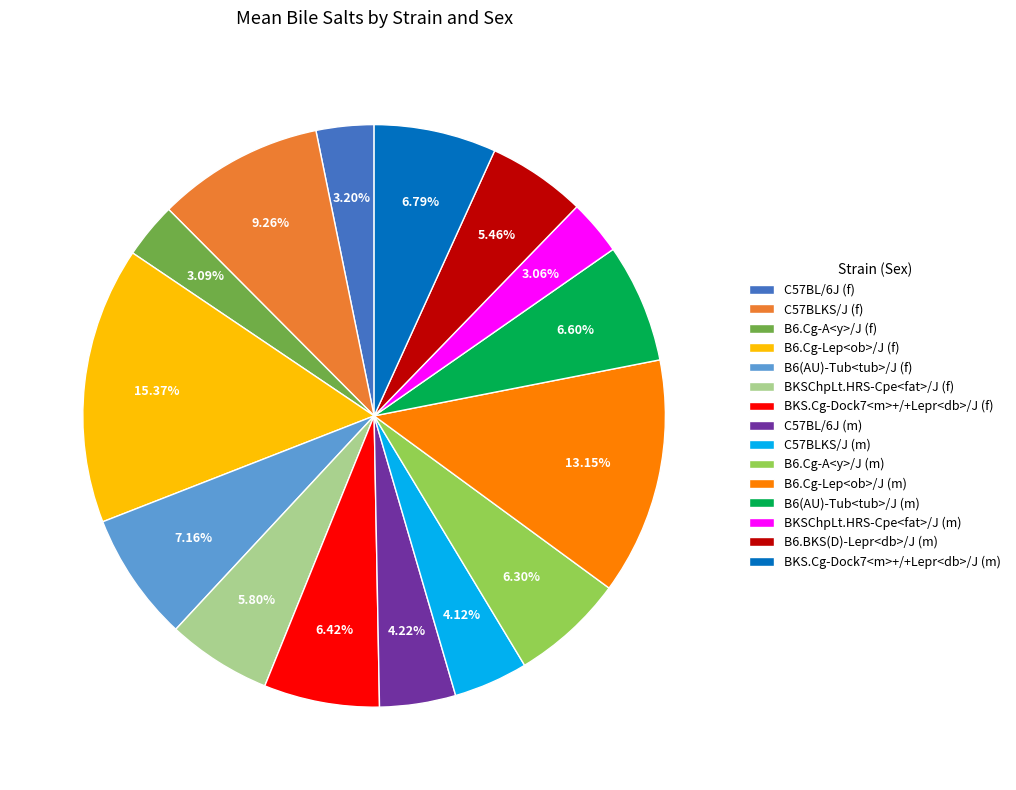

Does any single category account for the majority?

No